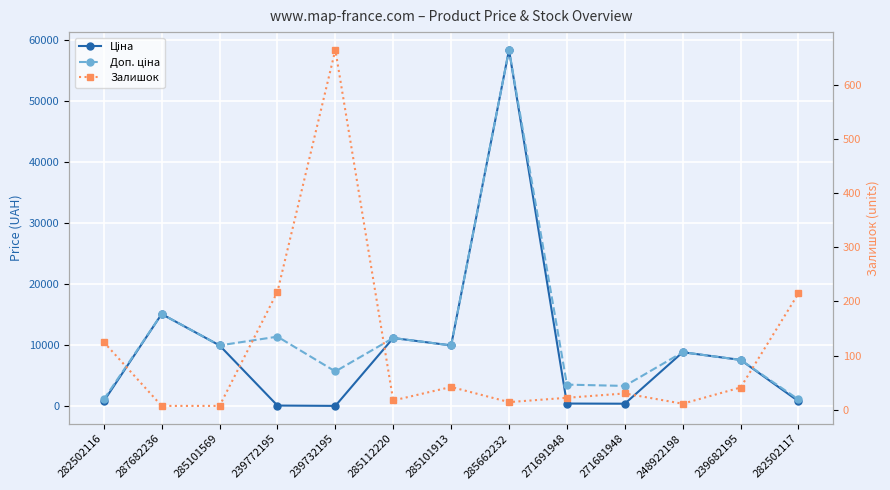

The value of Ціна at 271691948 is 794.1. True or false?

False